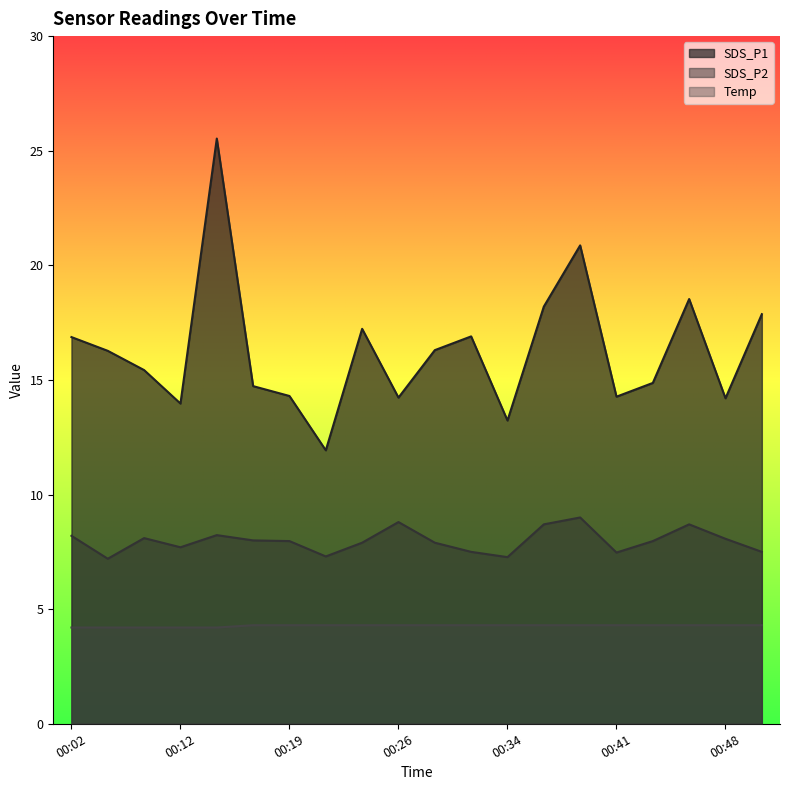

What is the value of the Temp point at the 10th from the left?

4.3